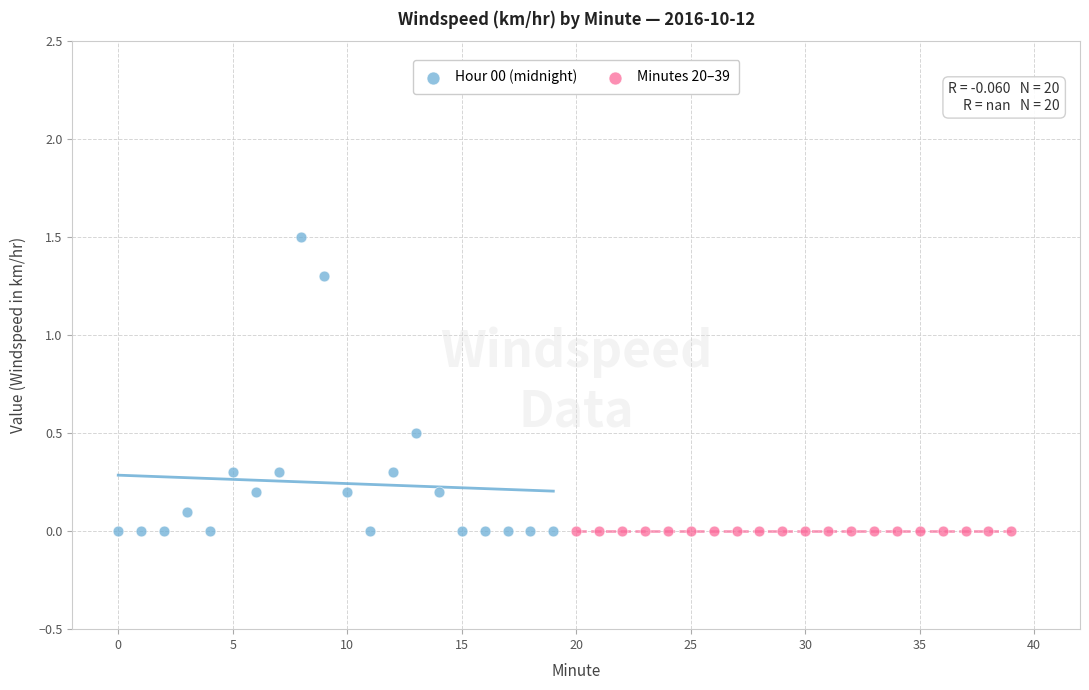

What are all the series names shown in the legend?

Hour 00 (midnight), Minutes 20–39